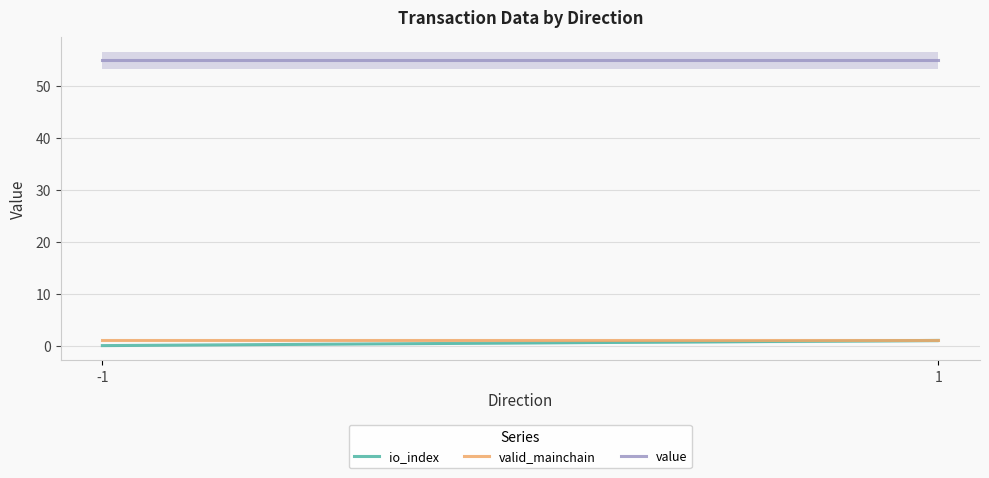

Is it true that value equals 55.0 at 1?

True